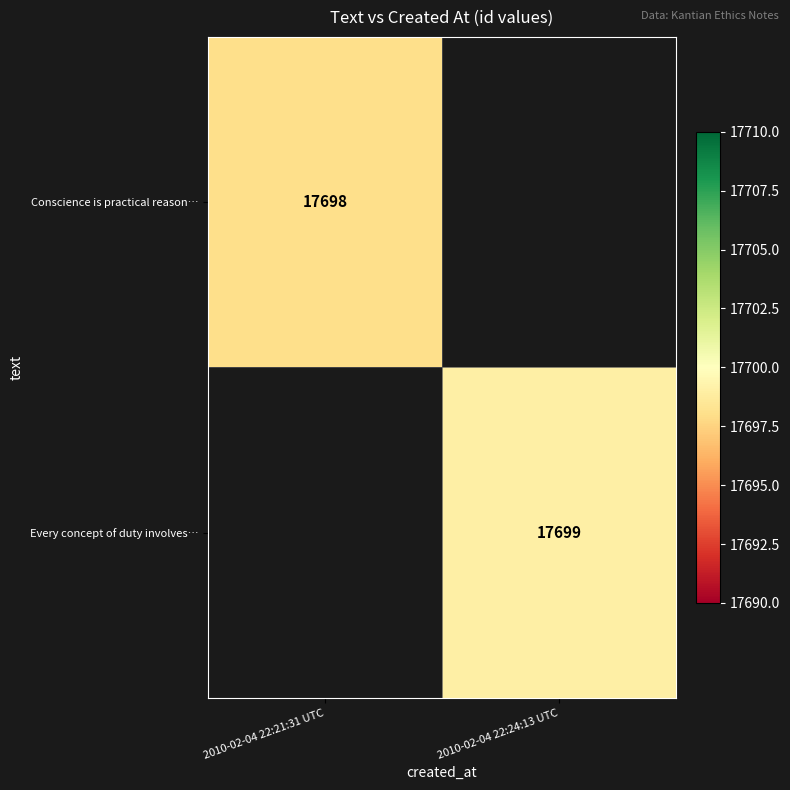

At which category does the chart reach its minimum across all series?

2010-02-04 22:21:31 UTC